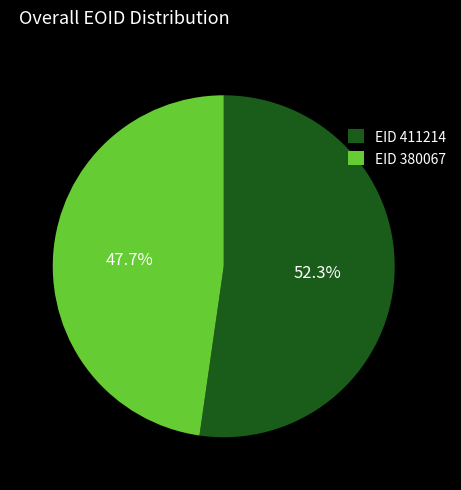

Combined, what portion of the pie is EID 411214 and EID 380067?

100.0%